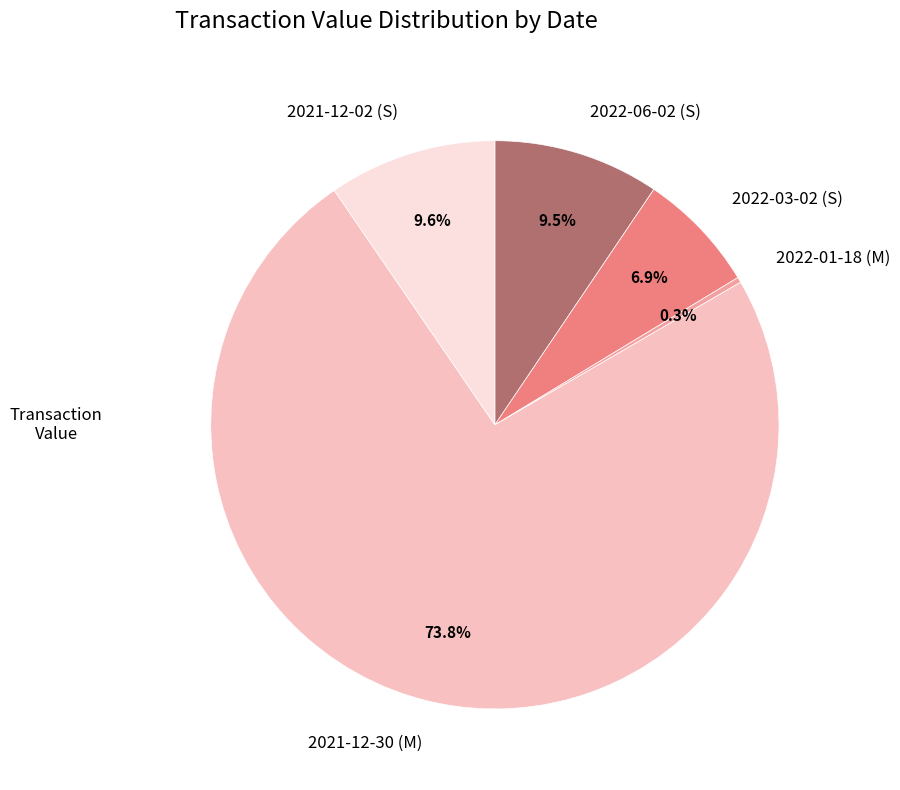

What portion of the pie excludes 2022-06-02 (S)?

90.5%